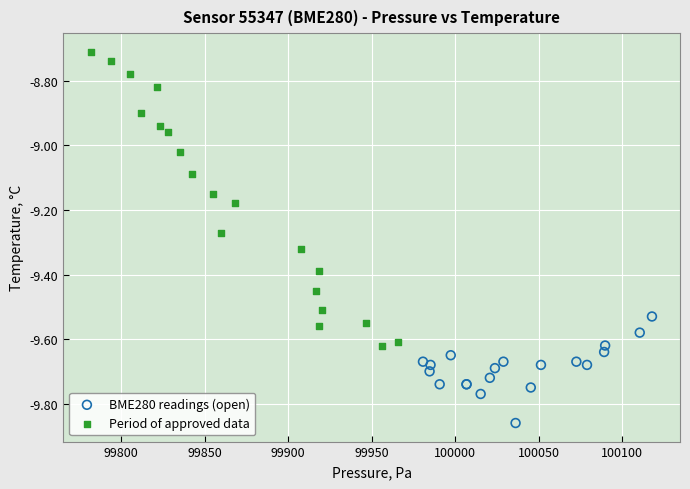

Which series reaches the maximum Y coordinate?

Period of approved data